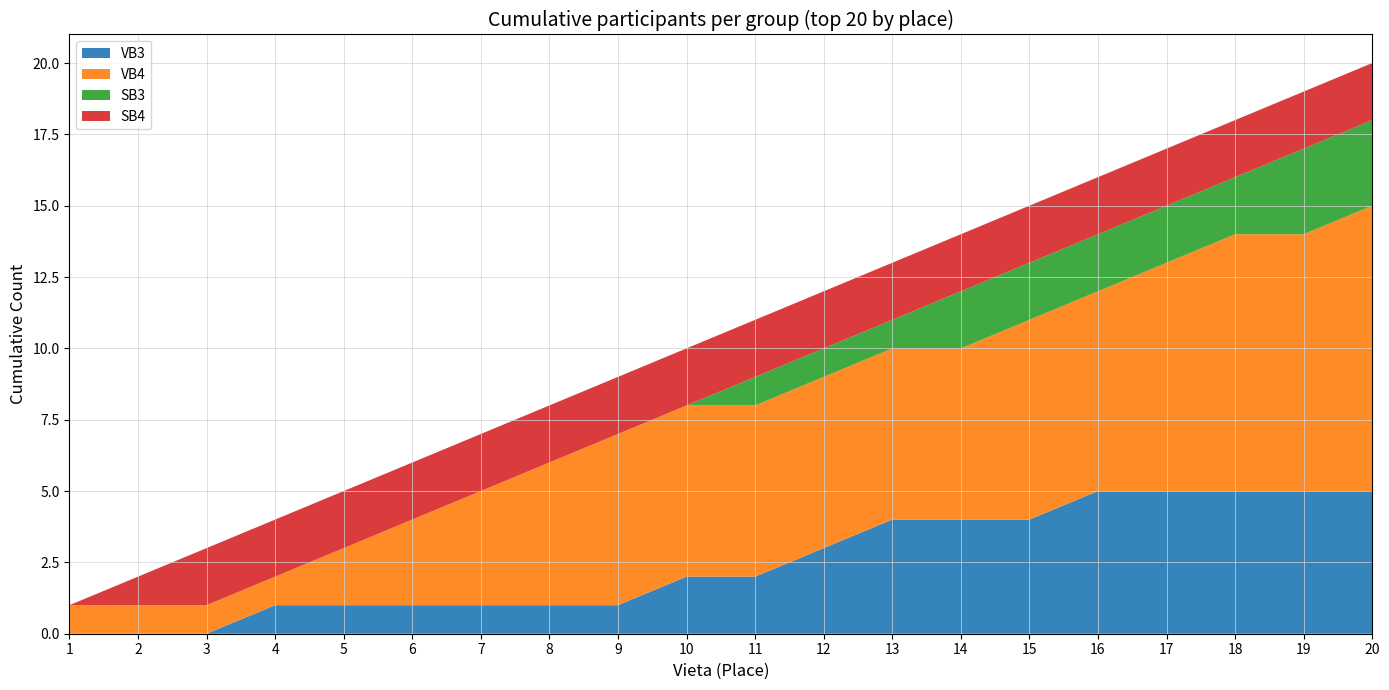

True or false: VB3 has a value of 3 at 19.

False